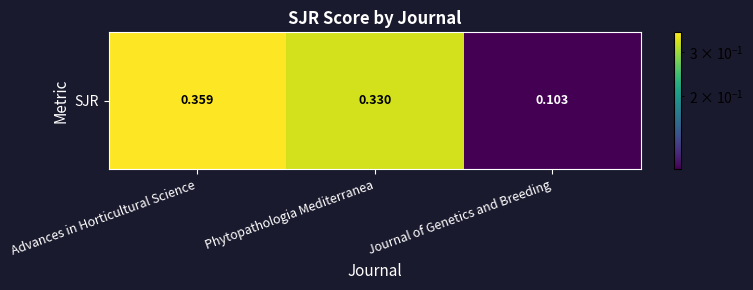

What is the minimum value shown in the chart?

0.1